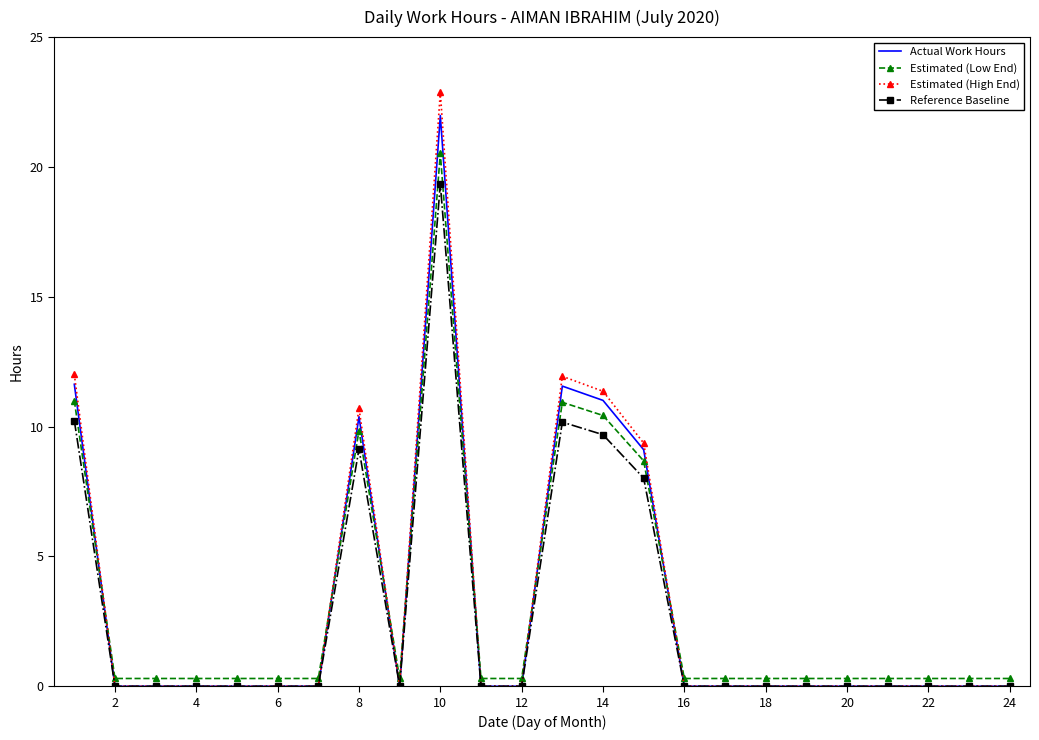

Which series has the widest spread of values?

Estimated (High End)